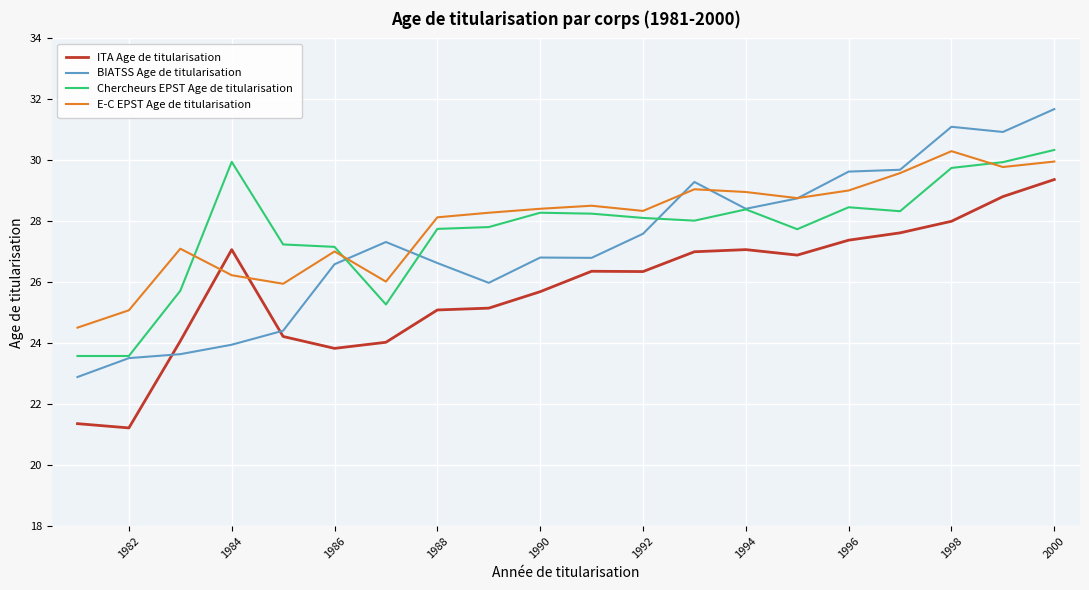

True or false: ITA Age de titularisation and Chercheurs EPST Age de titularisation intersect in this chart.

False